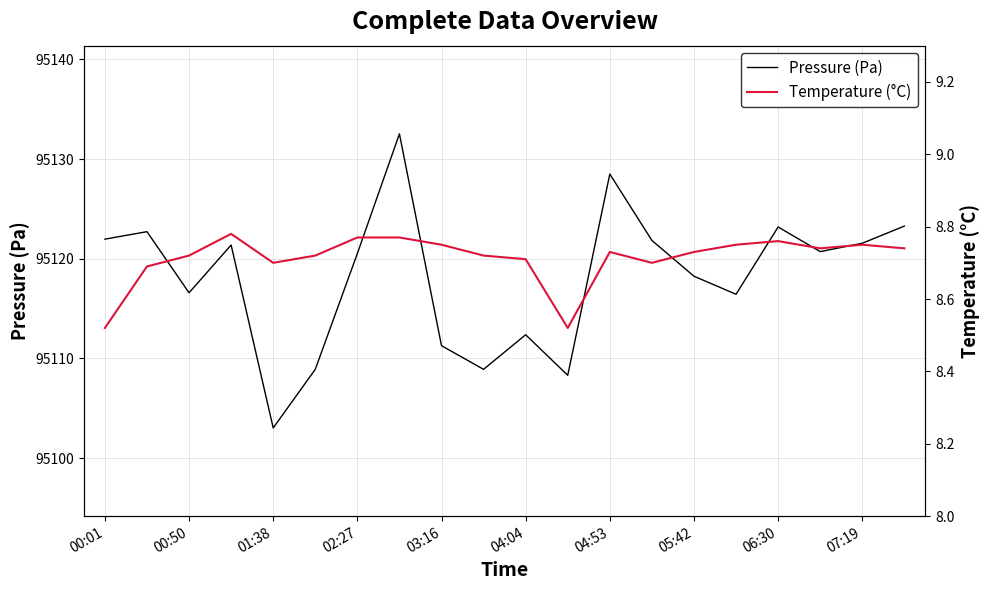

At which label does Pressure (Pa) first exceed 95120?

00:01